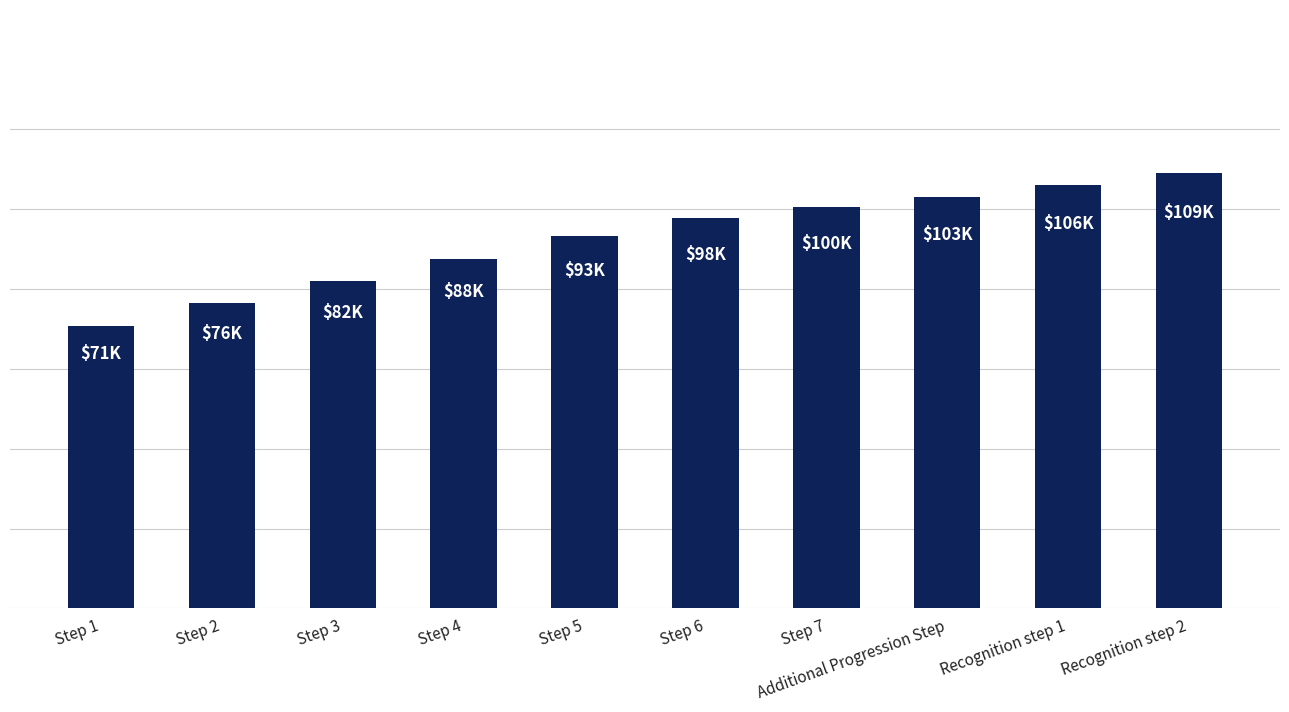

Is it true that the value at Step 6 is 97741.4?

True